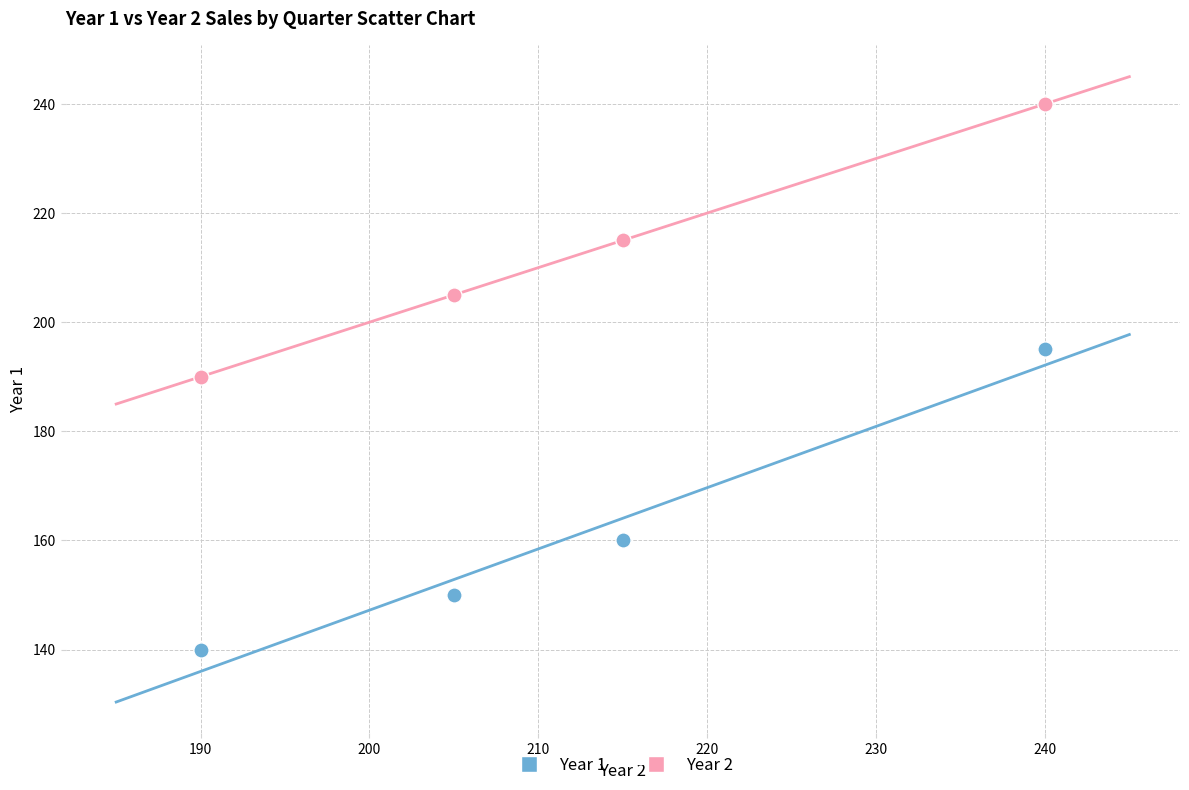

Which series has the widest spread of Y values?

Year 1